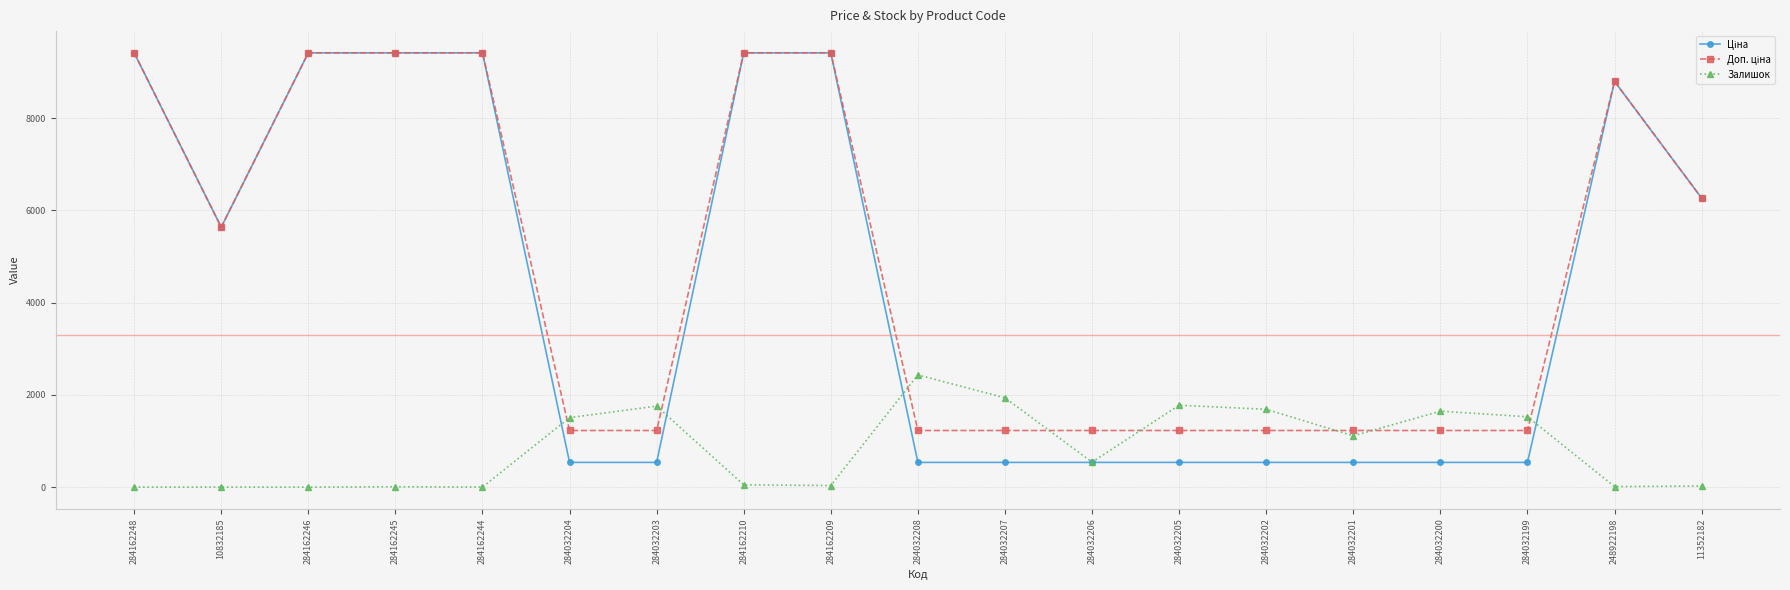

What is the value of the Залишок point at the 16th from the left?

1646.0